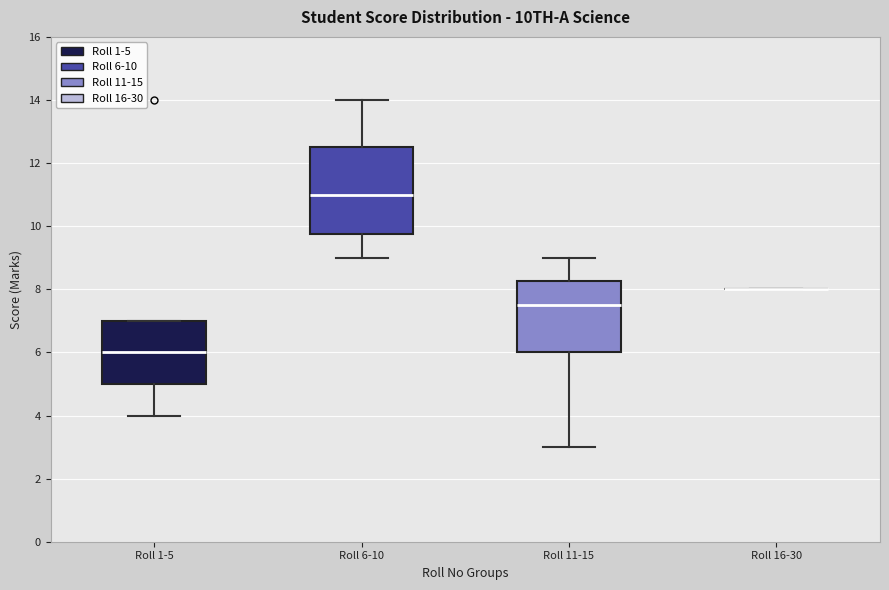

Comparing the boxes themselves (not the whiskers), which one is the tallest?

Roll 6-10